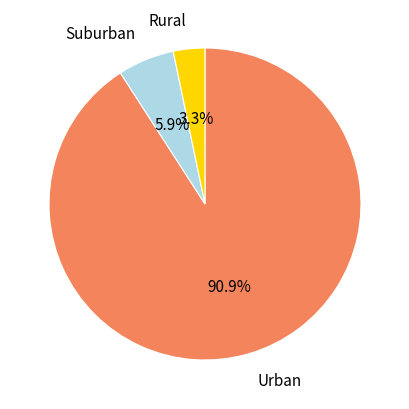

Which slice is the largest?

Urban